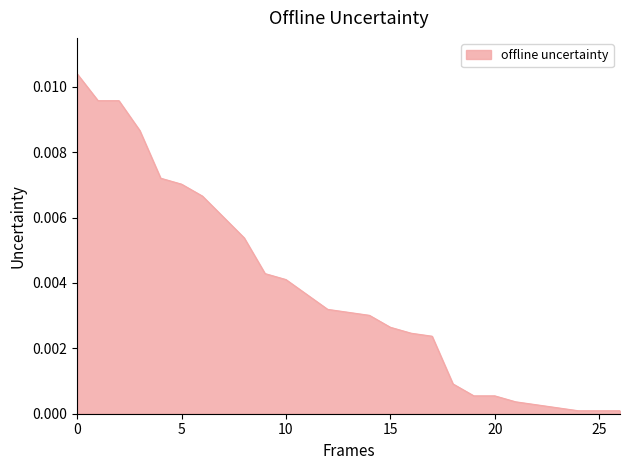

Which has a higher value, 5 or 10?

5